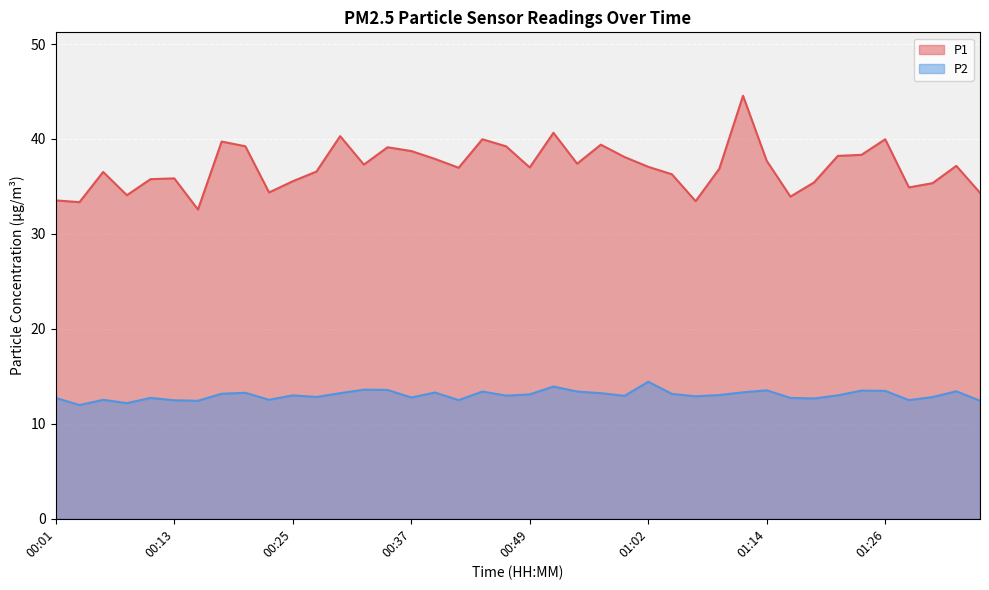

What is the label of the 30th point from the right?

00:25